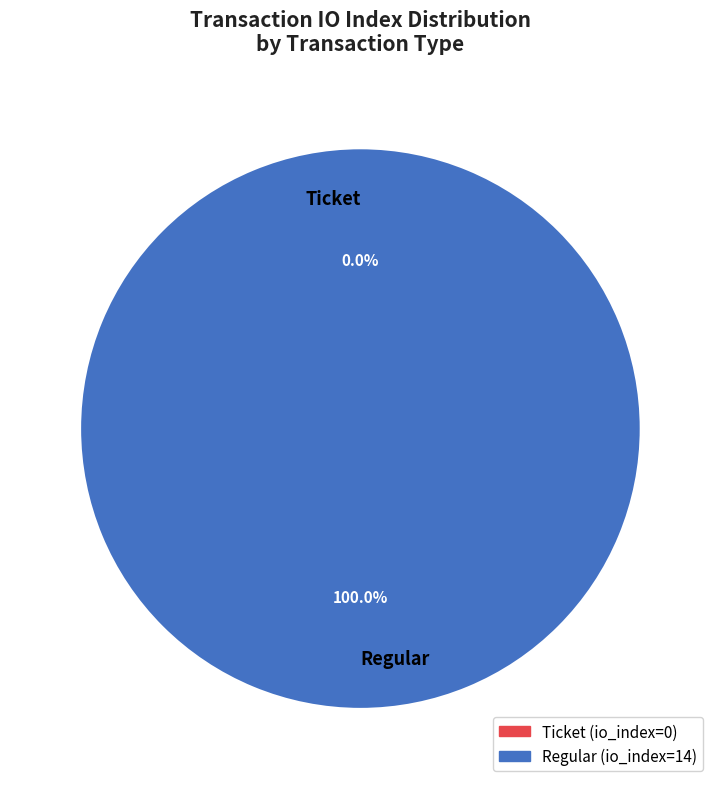

To the nearest percent, what is the average slice percentage?

50%